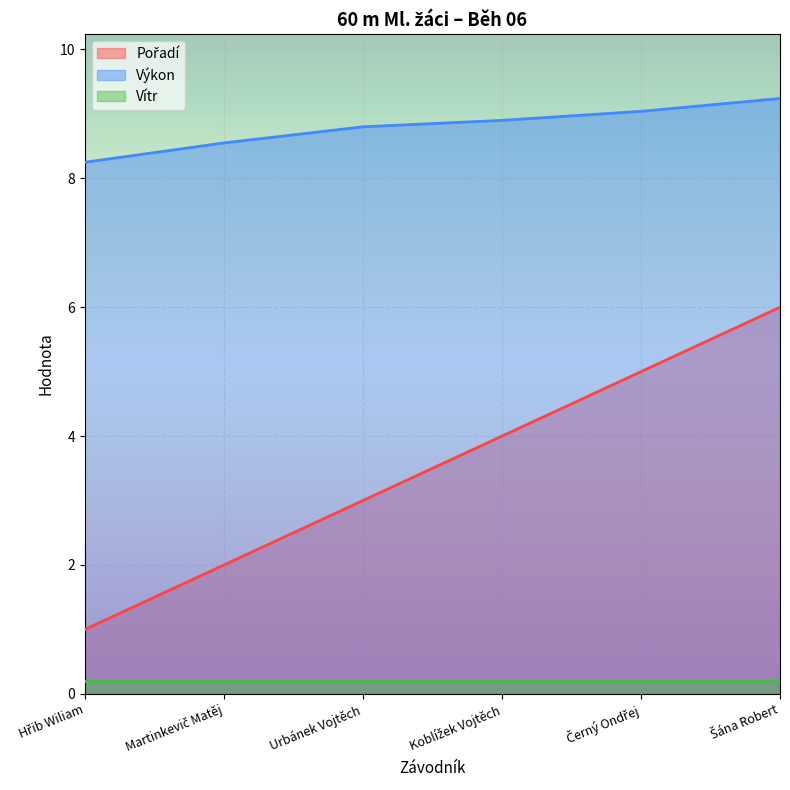

Is it true that Výkon equals 4.1 at Černý Ondřej?

False